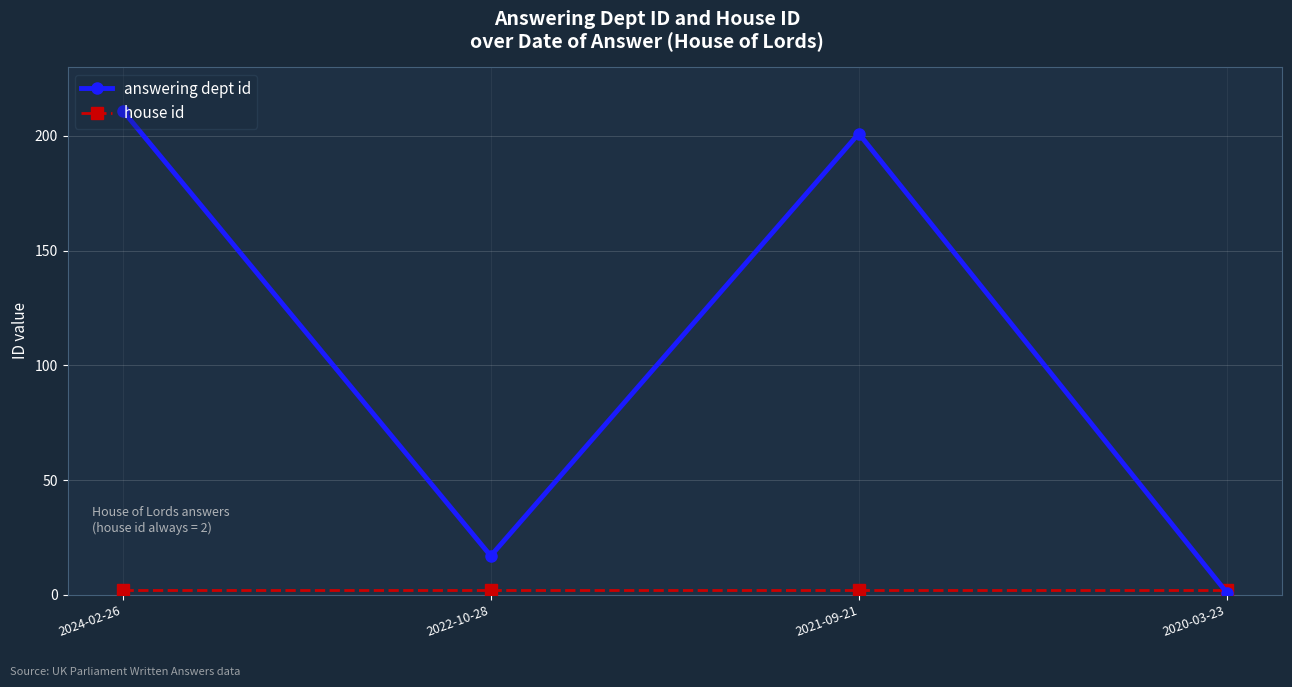

Which category has the highest value in the answering dept id series?

2024-02-26